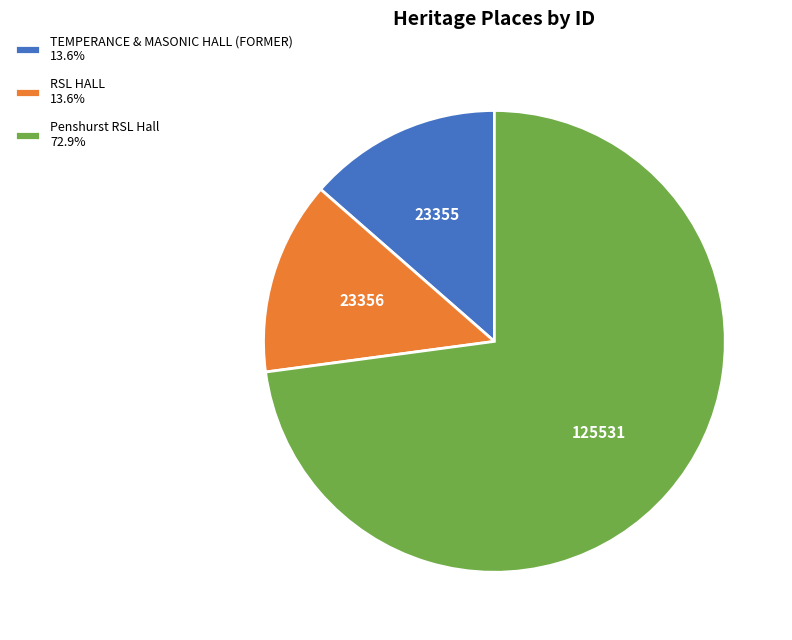

How many slices are in this pie chart?

3